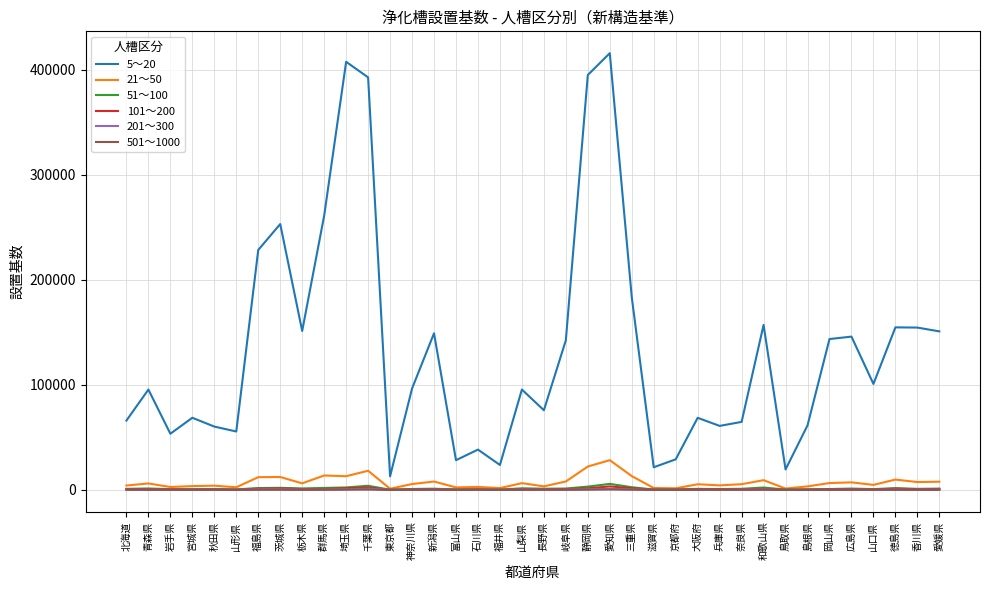

True or false: 501～1000 and 5～20 cross at least once.

False